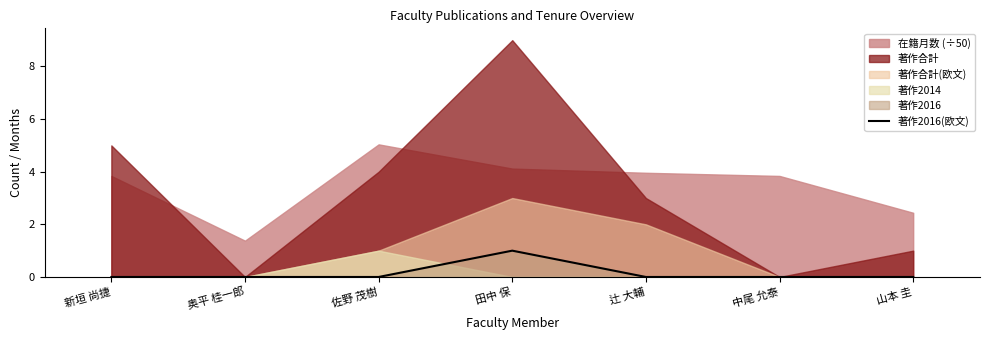

True or false: 著作2016(欧文) has a value of 0 at 山本 圭.

True